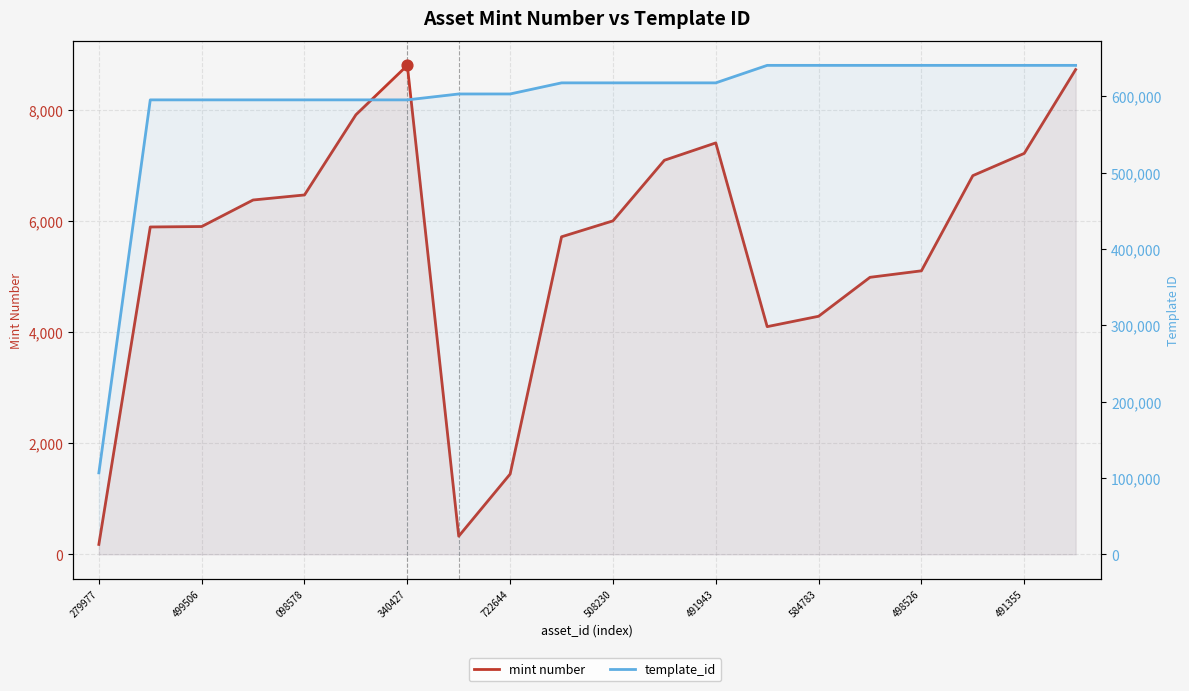

Is the value of template_id at 13 greater than the value of mint number at 16?

Yes